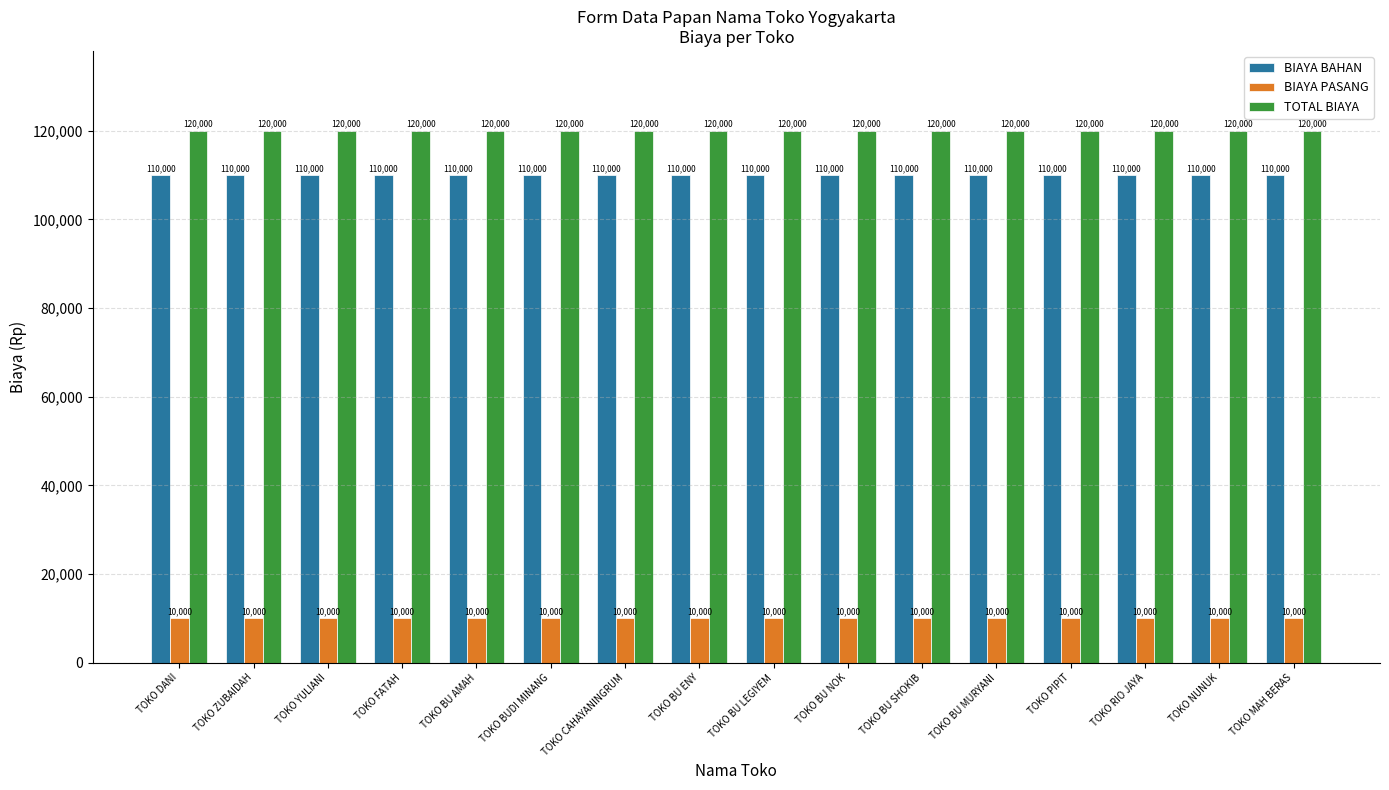

What is the lowest value of the TOTAL BIAYA series?

120000